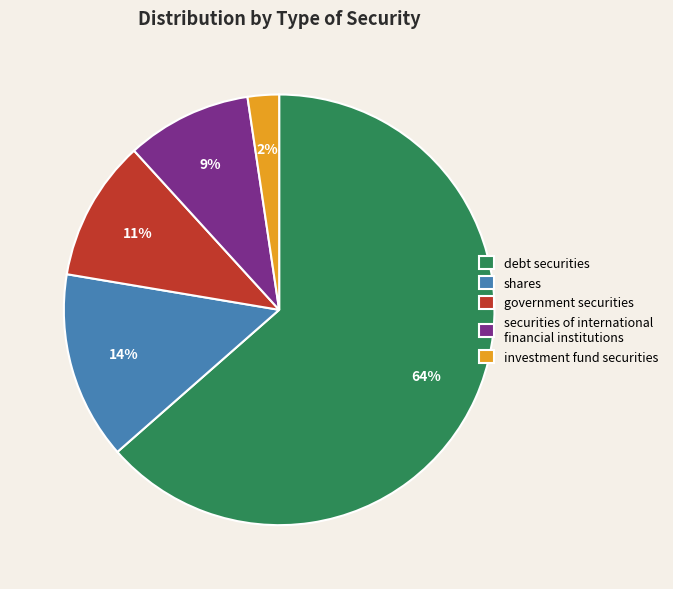

Which has a higher value, shares or investment fund securities?

shares